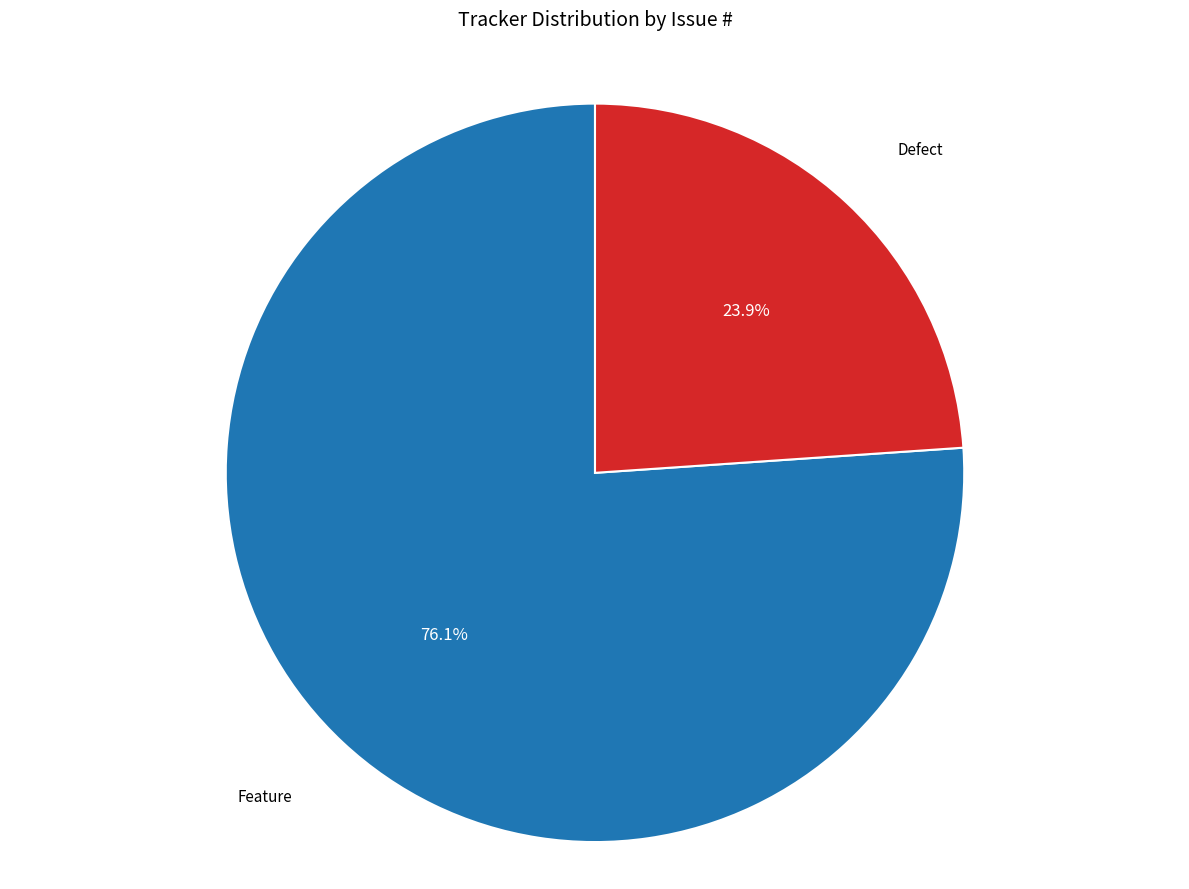

Which has a higher value, Feature or Defect?

Feature